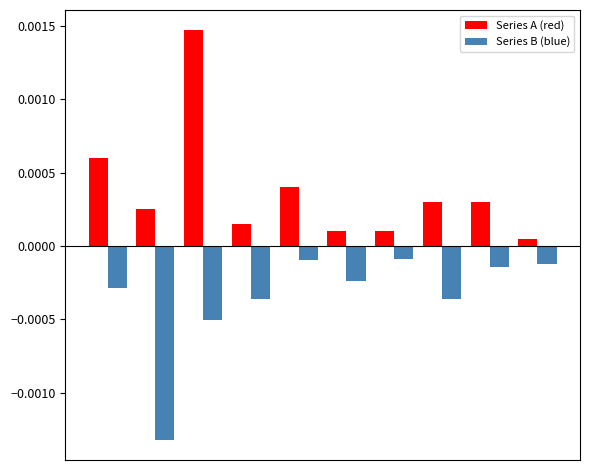

How many categories are shown in the chart?

10